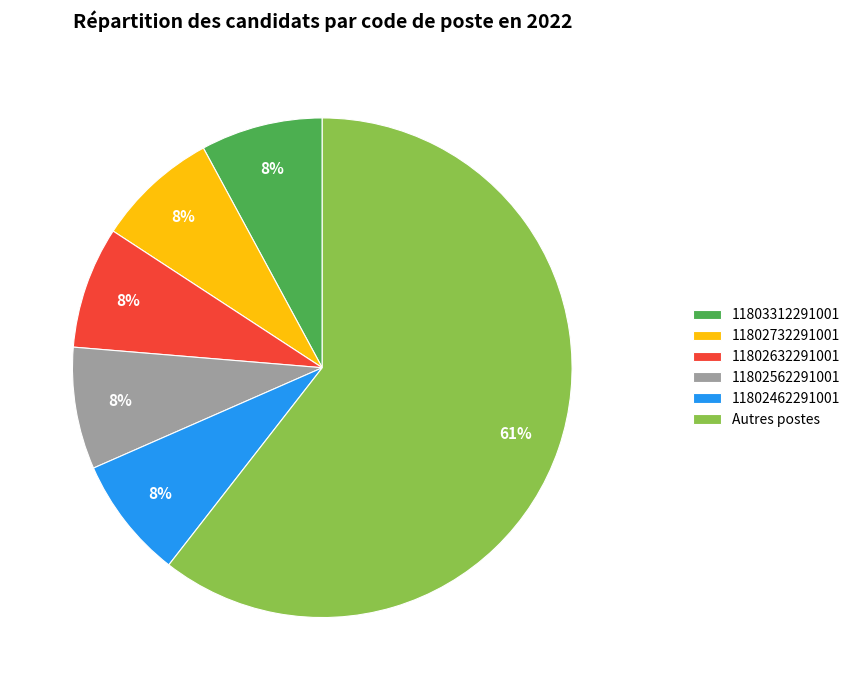

Which slice is the largest?

Autres postes